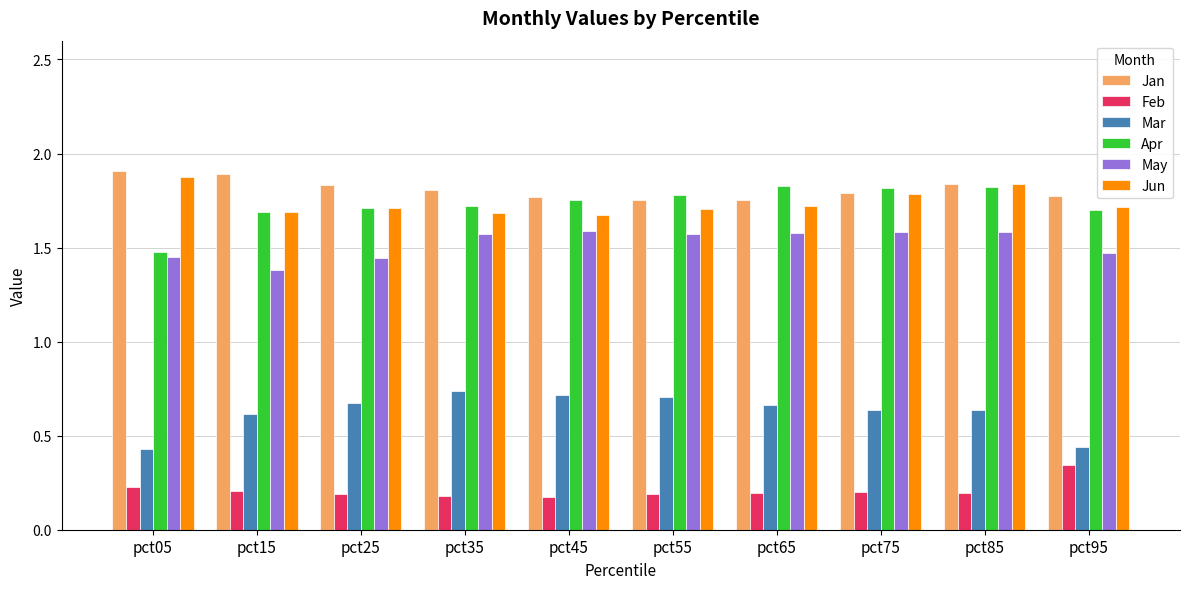

How many Feb values are between 0 and 1?

10